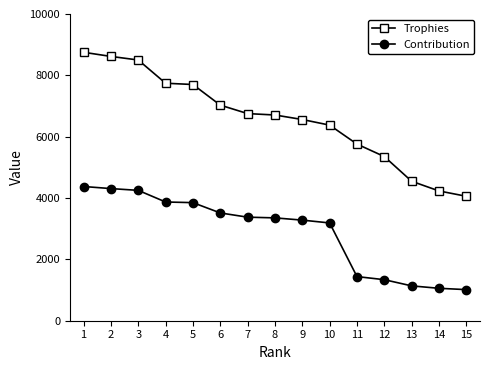

What is the difference between the maximum and second lowest values in the Trophies series?

4521